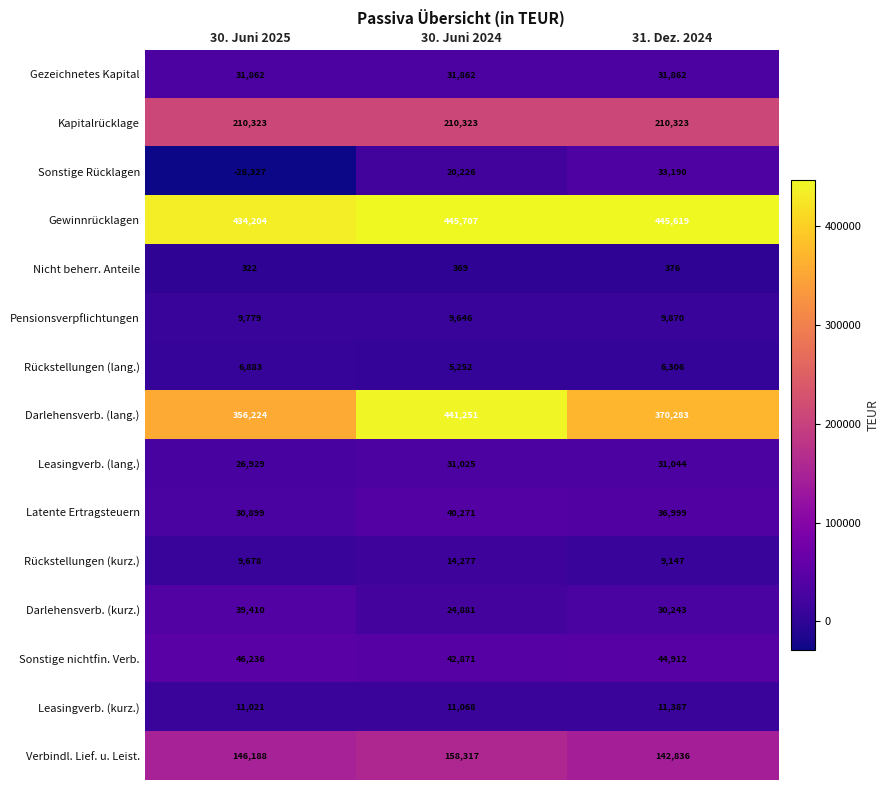

The value of Leasingverb. (kurz.) at 30. Juni 2024 is 3969. True or false?

False